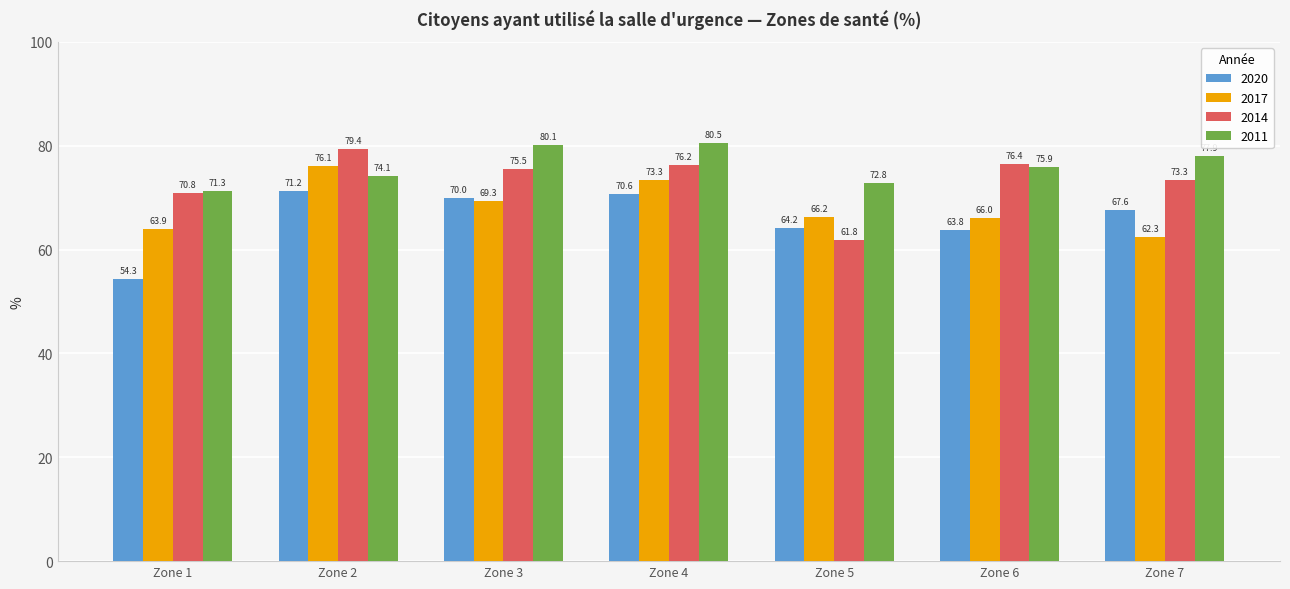

Which series changed the most between Zone 3 and Zone 5?

2014